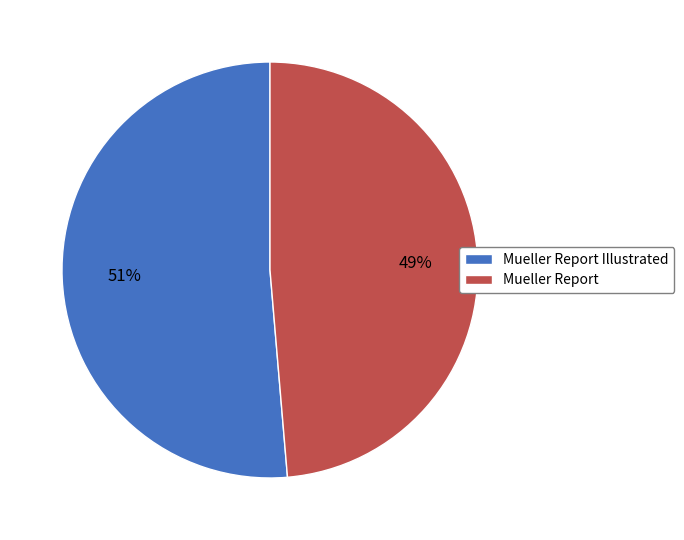

To the nearest percent, what is the average slice percentage?

50%